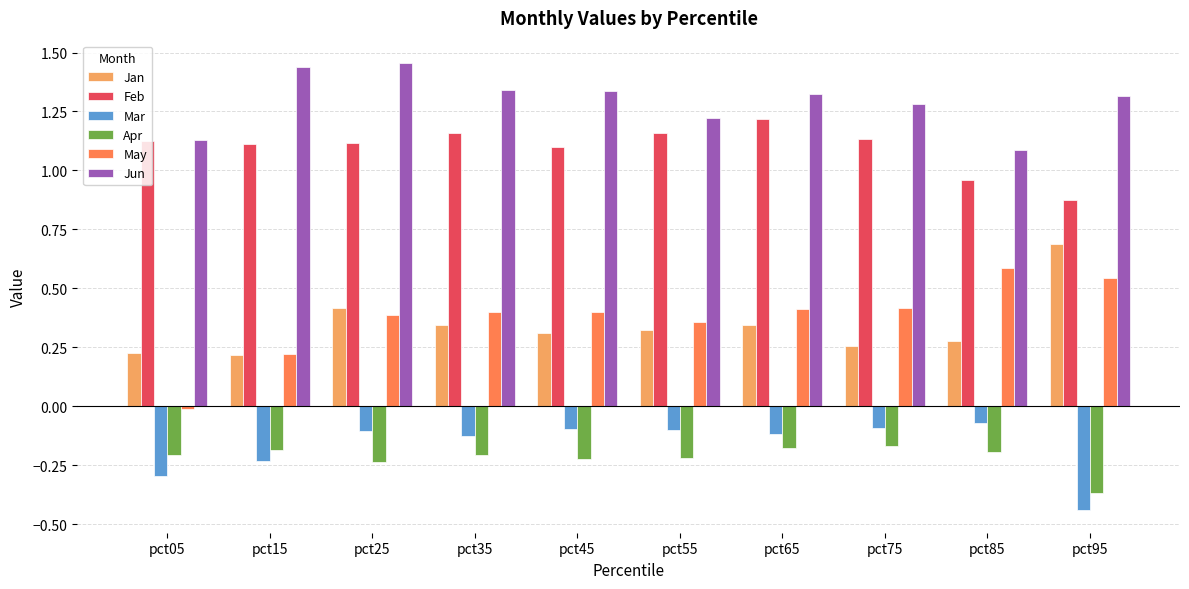

How many values in the May series are below 0?

1